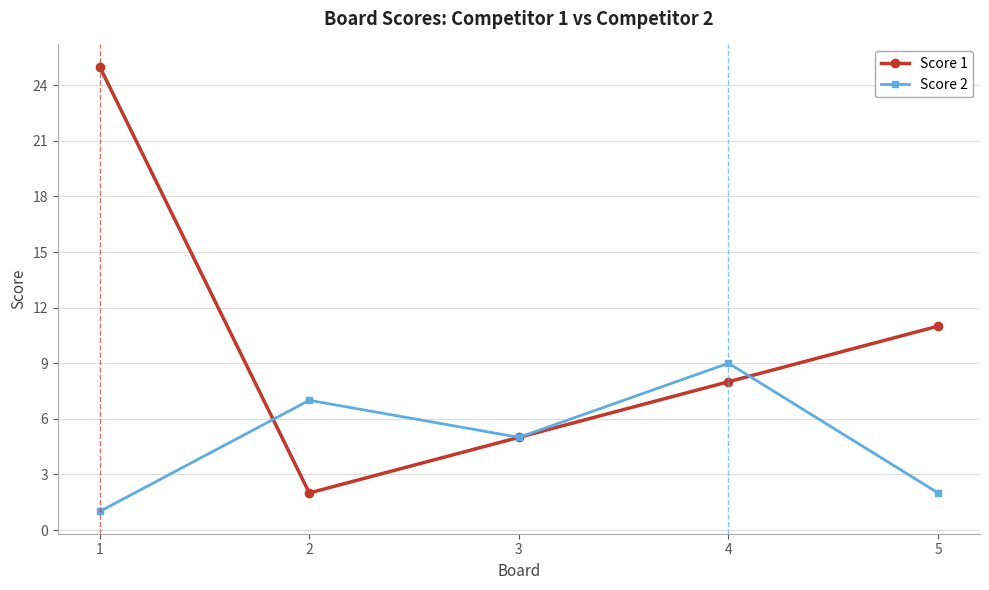

What is the difference between the highest and lowest values at 1?

24